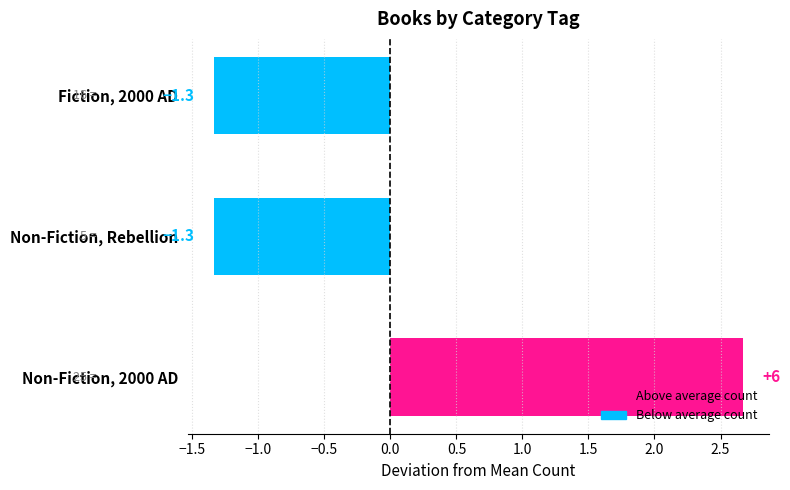

How many values are above zero?

1